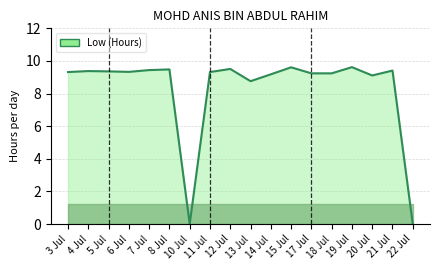

Is it true that the value at 11 Jul is 9.3?

True